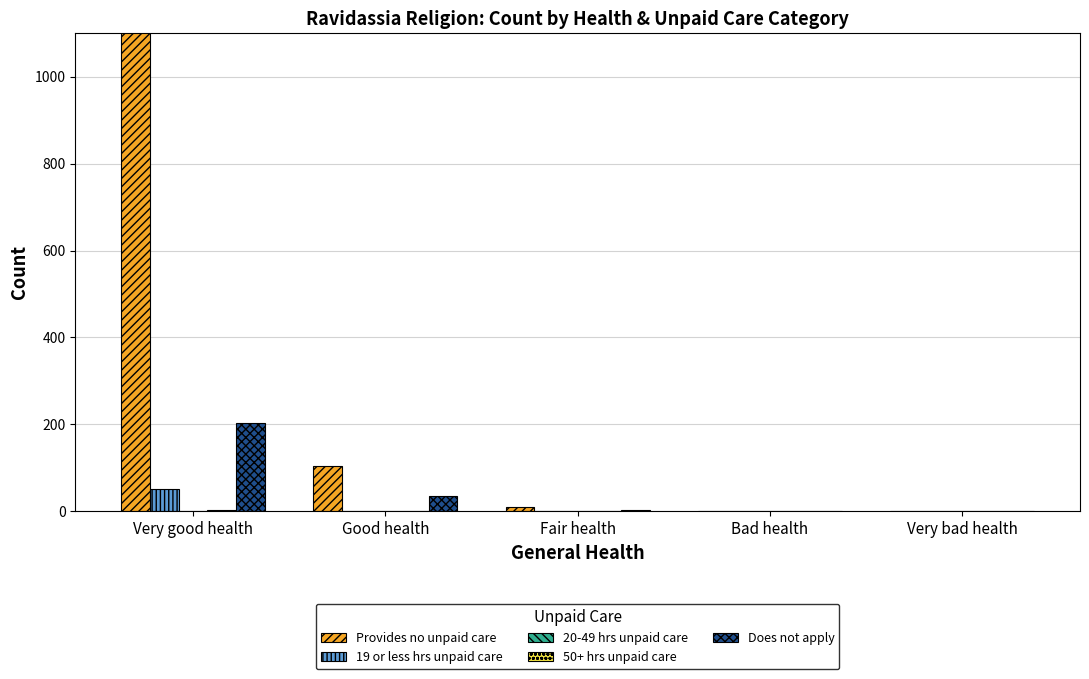

Which series has the widest spread of values?

Provides no unpaid care